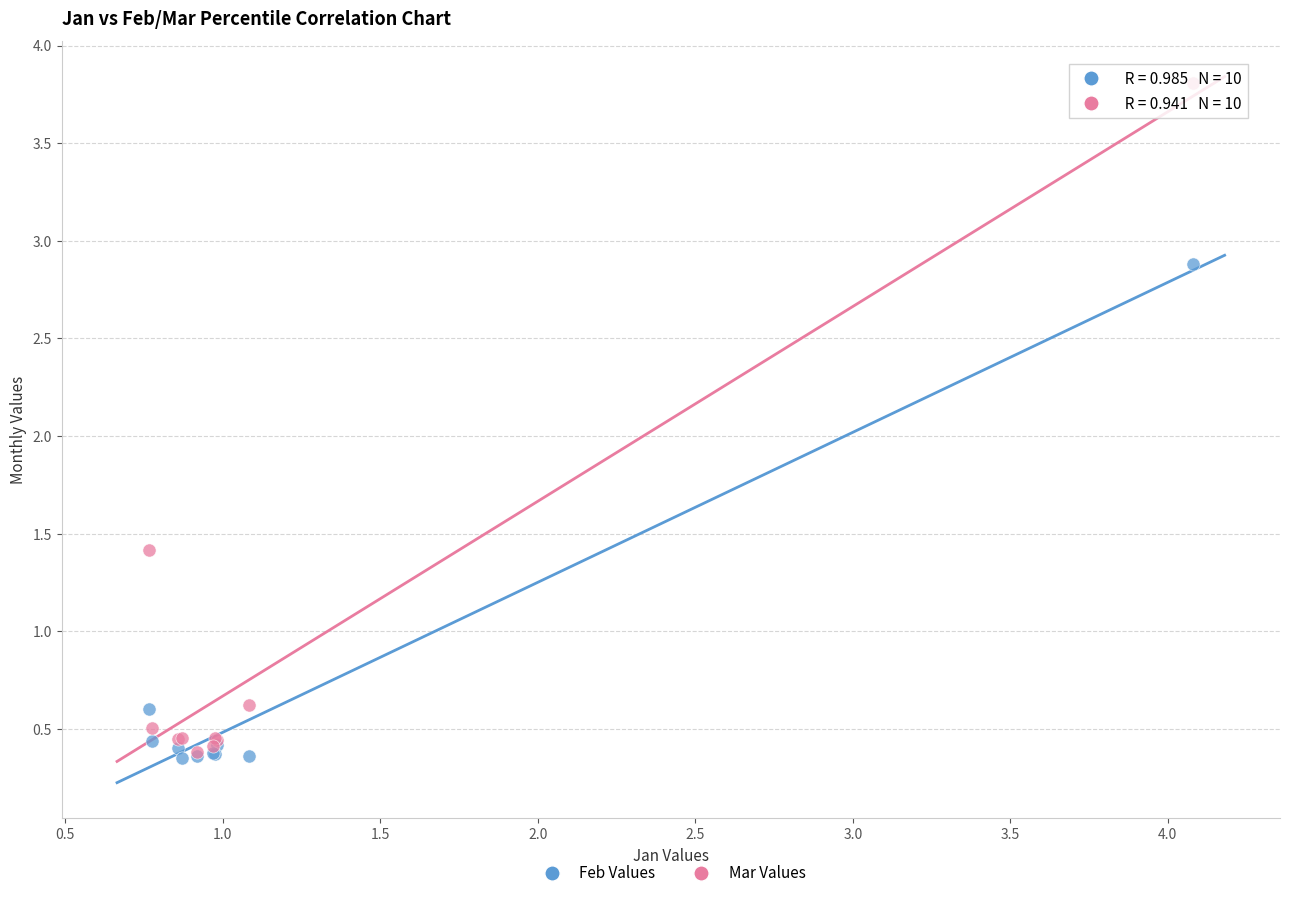

What are all the series names shown in the legend?

Feb Values, Mar Values